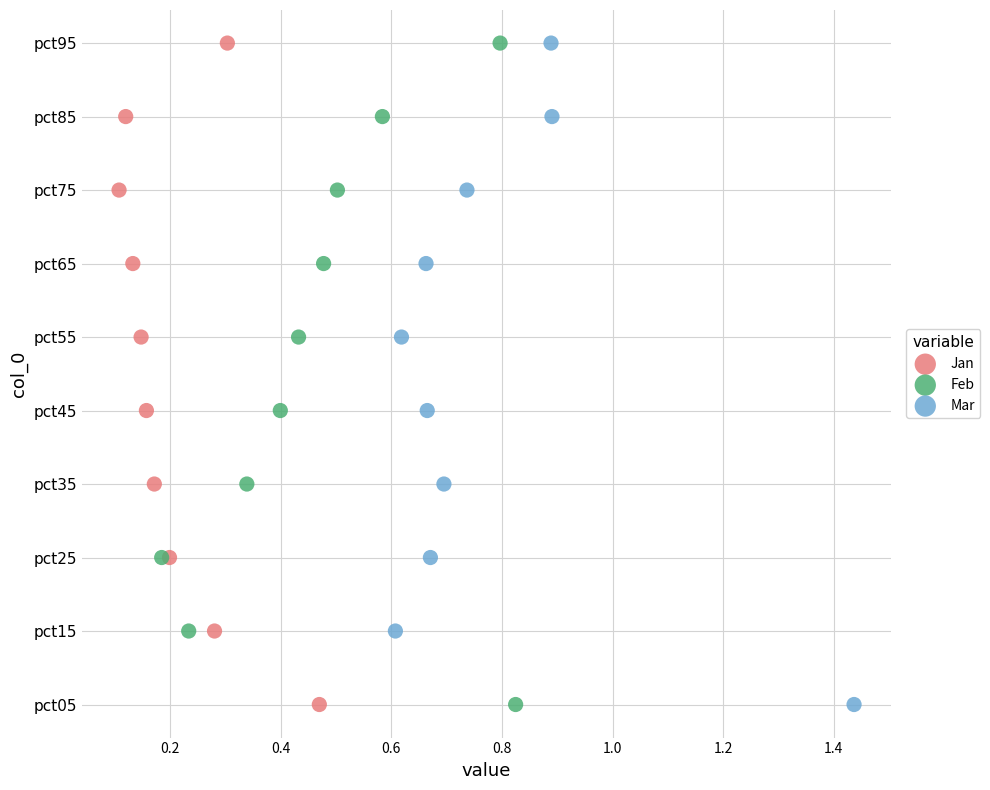

What are all the series names shown in the legend?

Jan, Feb, Mar